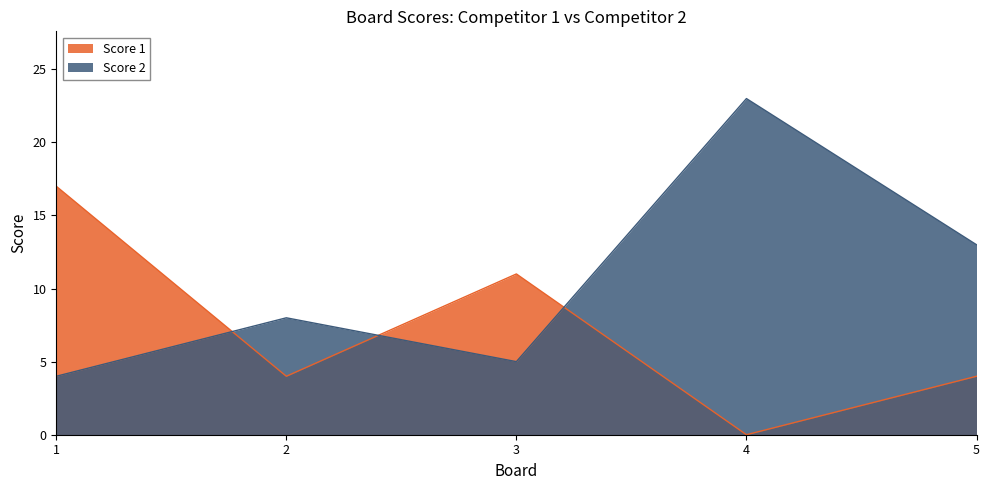

The value of Score 2 at 3 is 5. True or false?

True